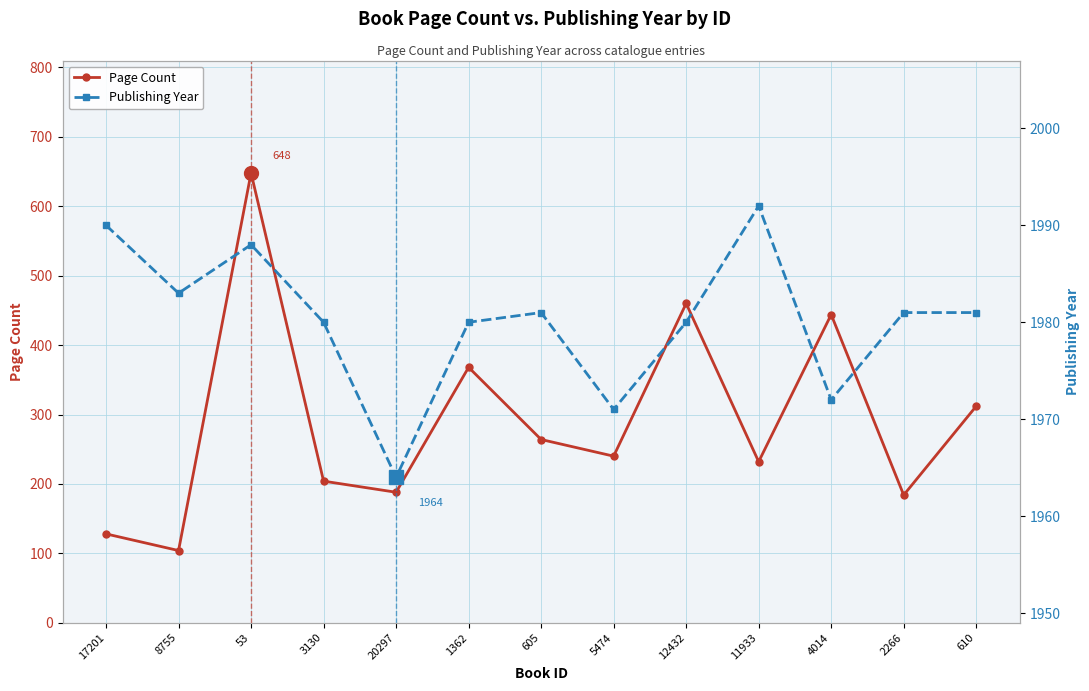

True or false: Page Count and Publishing Year cross at least once.

False